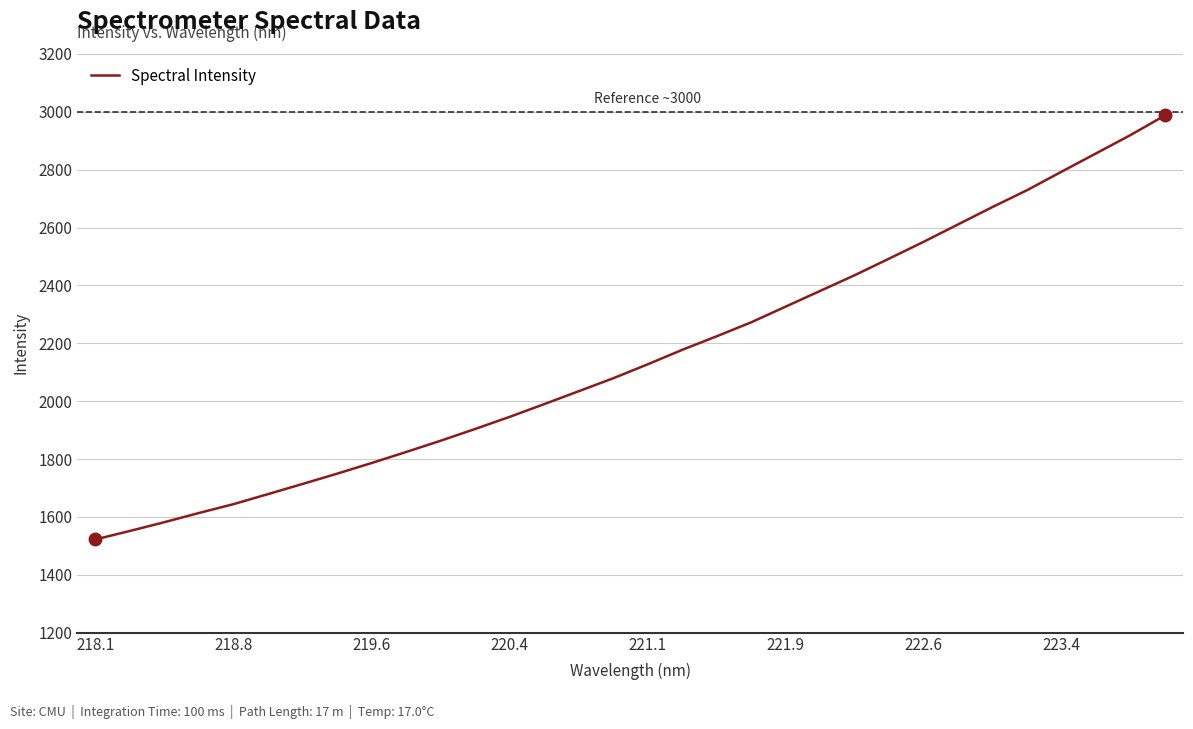

What is the difference between the maximum and minimum values?

1465.7